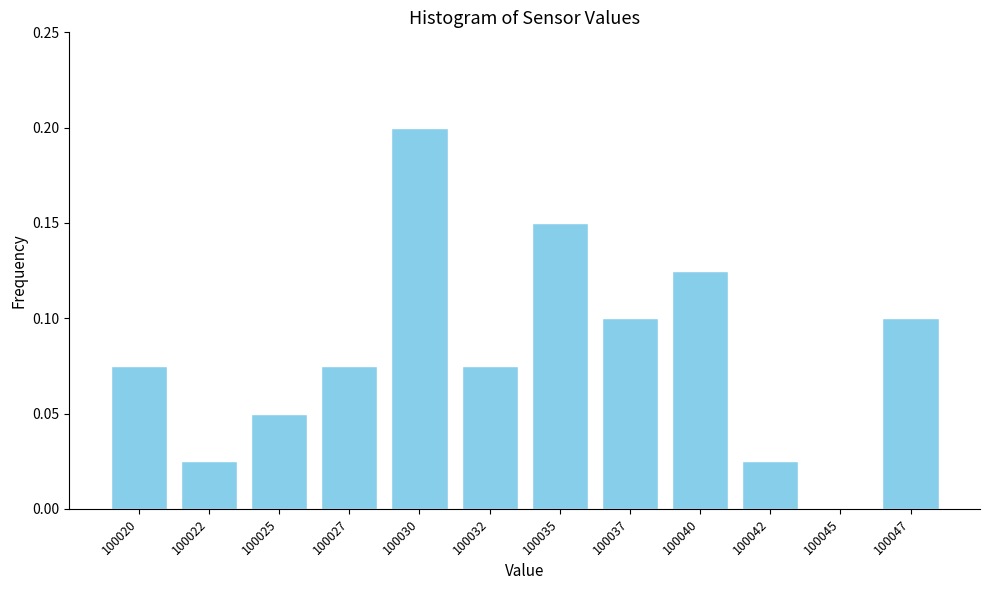

True or false: the data shows 0.1 at 100047.

True